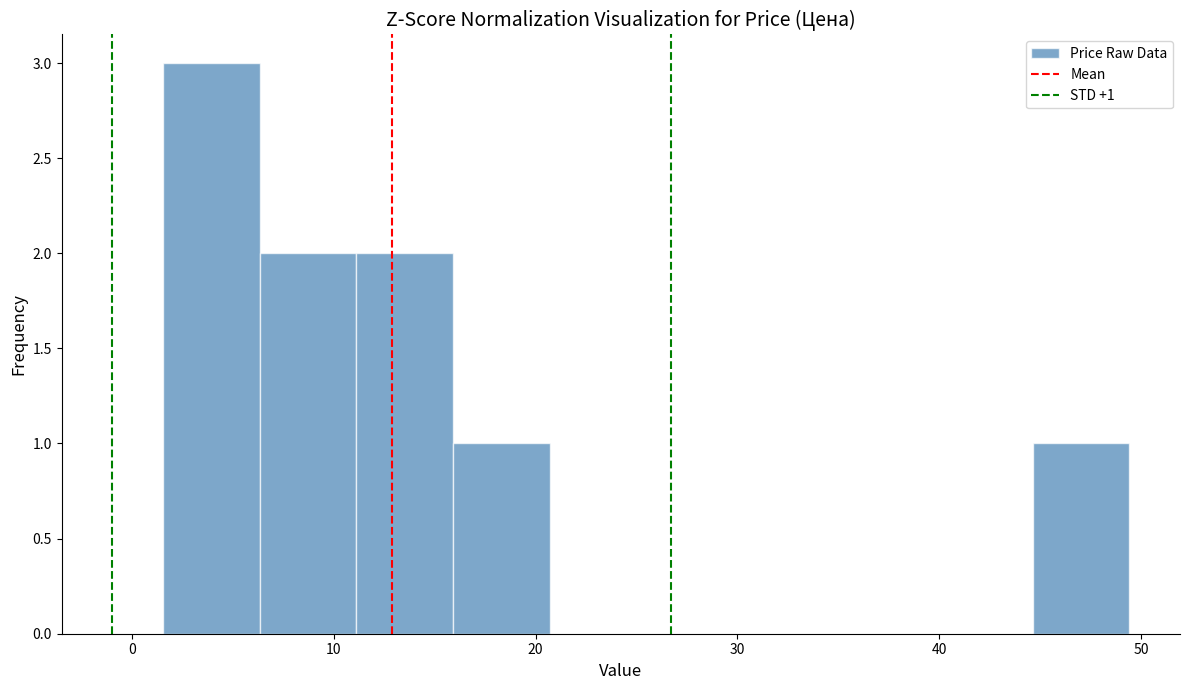

Over which range of the x-axis is the bar tallest?

2 to 6